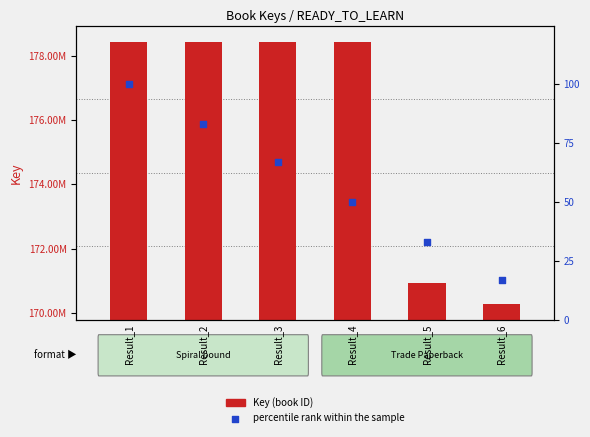

What is the total value across all series at Result_3?

178436702